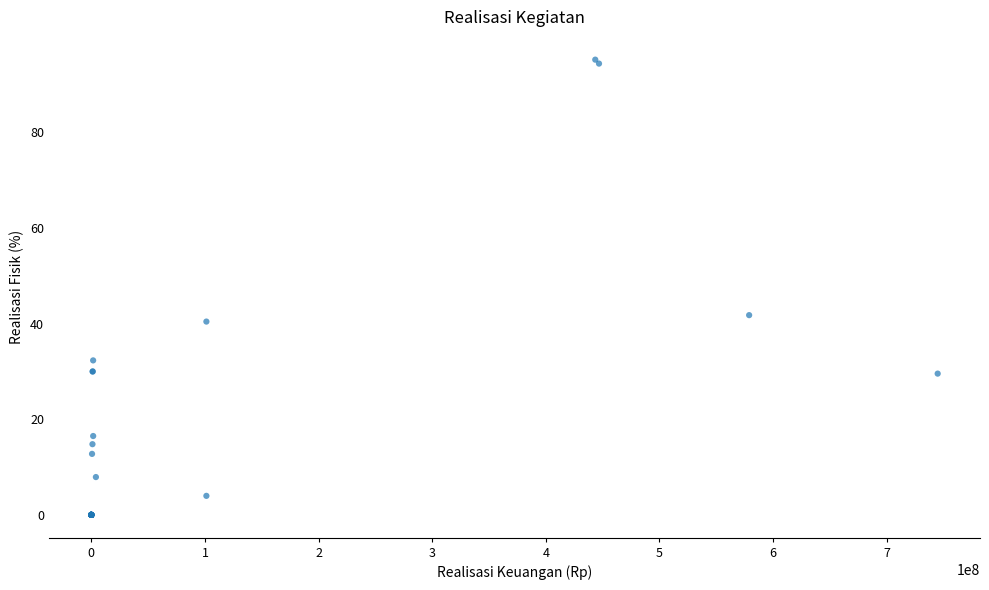

What Y value in the scatter plot is closest to 47?

41.8